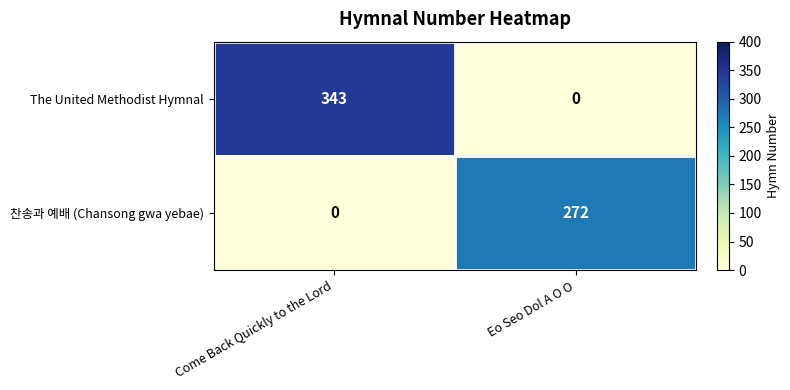

Reading left to right, extract all data points from this chart.

The United Methodist Hymnal: 343	0
찬송과 예배 (Chansong gwa yebae): 0	272